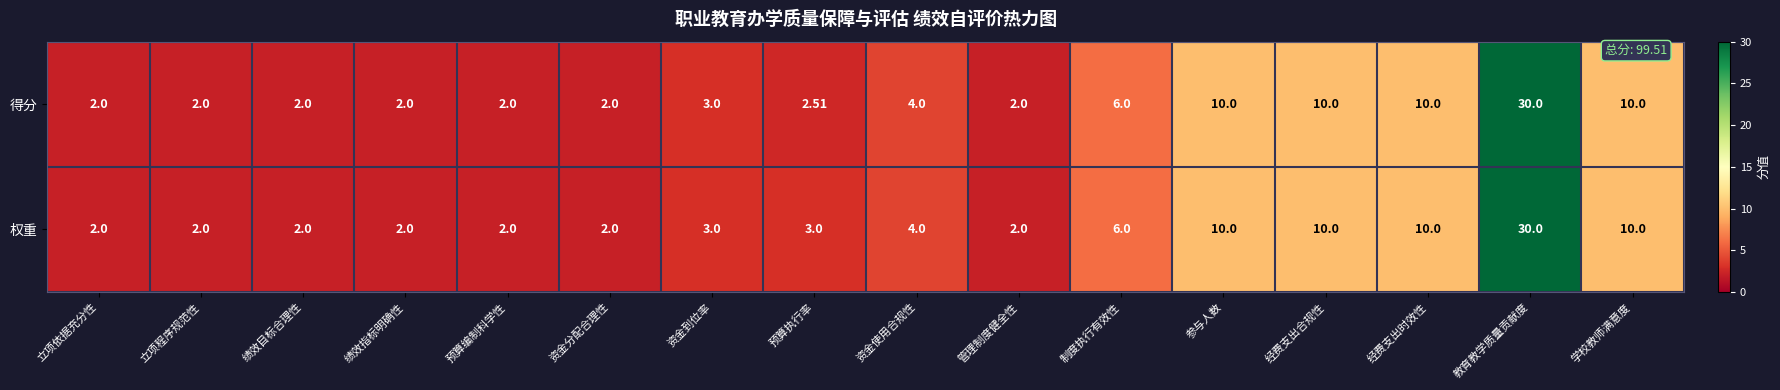

Is the value of 权重 at 管理制度健全性 greater than the value of 得分 at 参与人数?

No